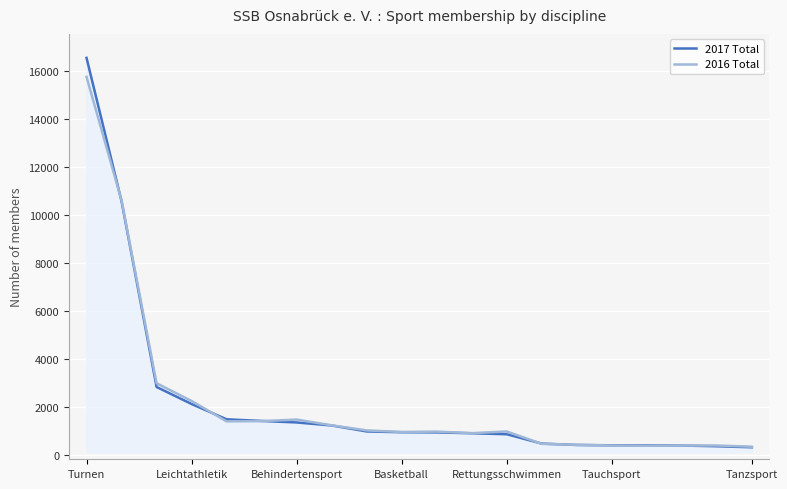

At which category is the sum across all series the highest?

Turnen